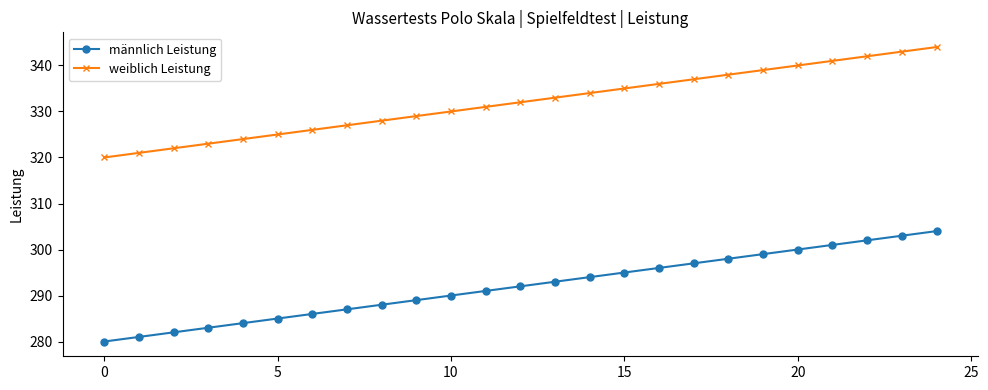

Which series has the largest total across all categories?

weiblich Leistung